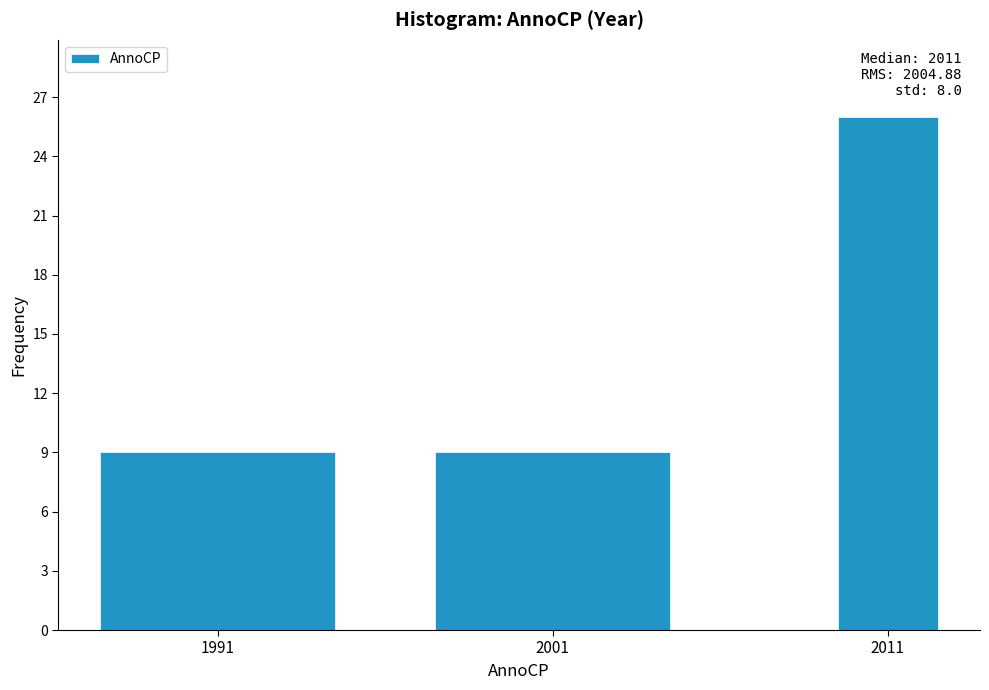

Reading left to right, extract all data points from this chart.

1991=9	2001=9	2011=26